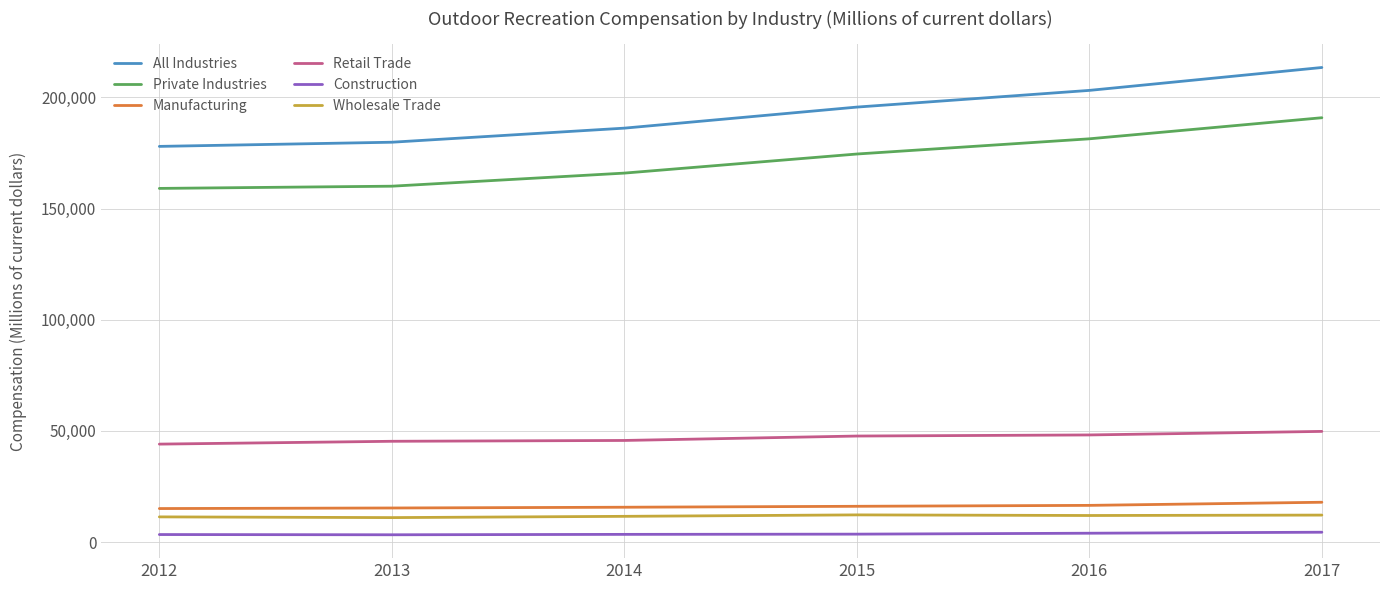

True or false: All Industries has more than 2 interior local peaks.

False